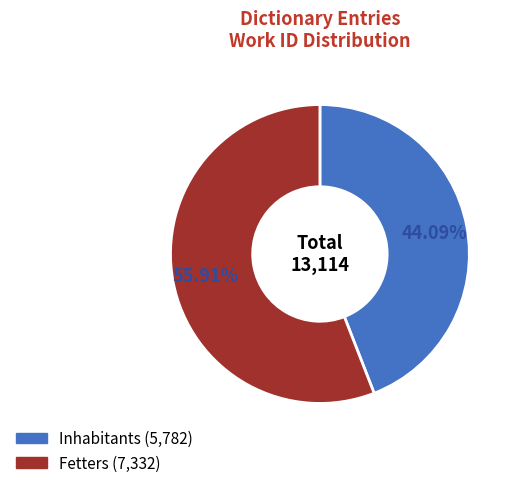

What percentage is the Fetters slice, to the nearest percent?

56%